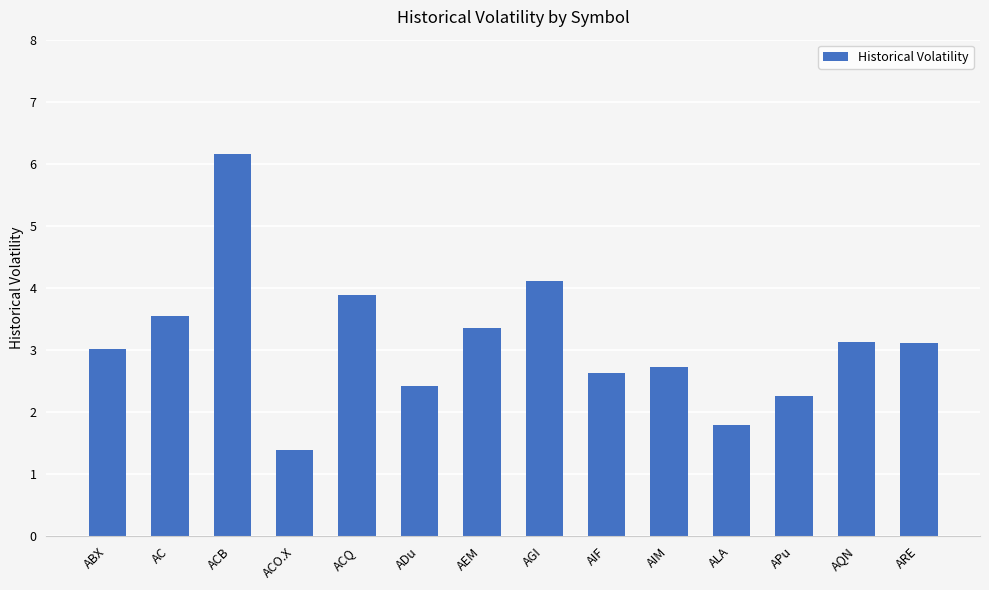

Approximately how many times larger is the value at ALA compared to ACQ?

0.5